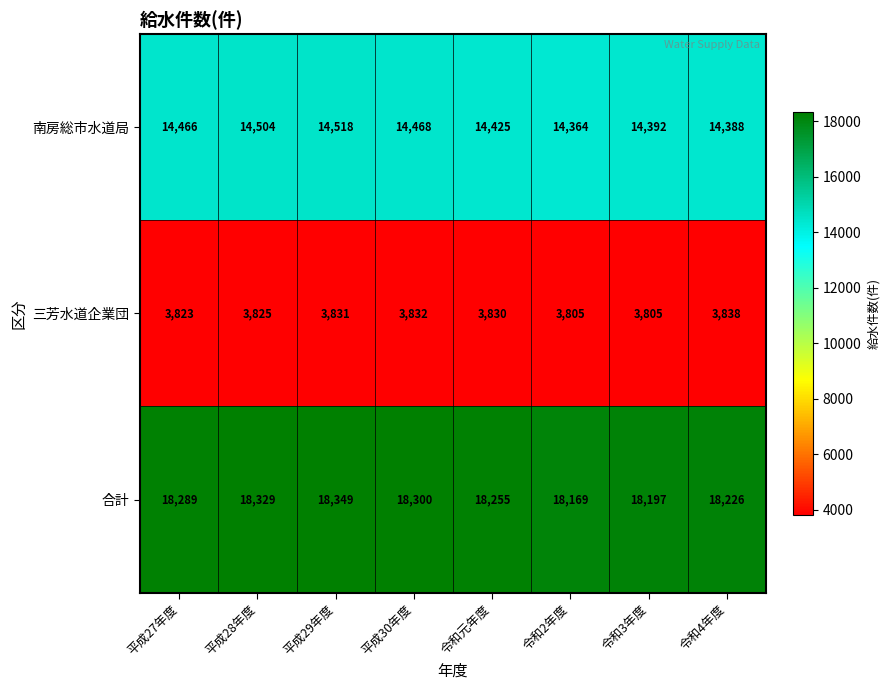

What is the sum of the 合計 values at 令和元年度 and 平成27年度?

36544